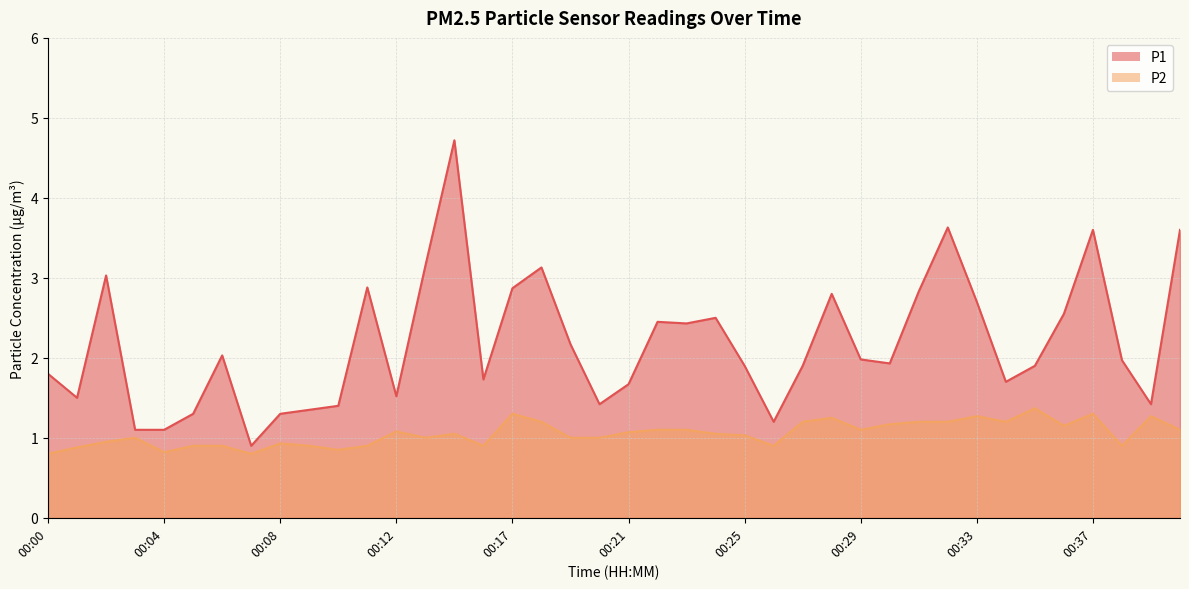

At 00:23, list the series in order from smallest to largest.

P2, P1